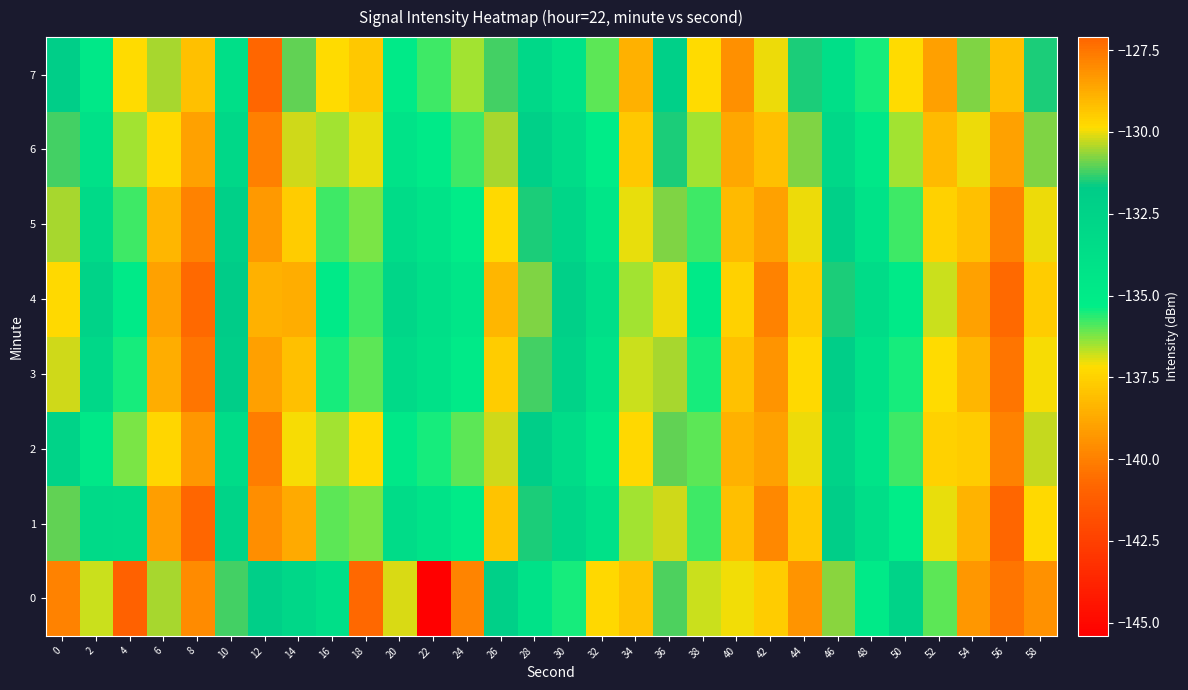

Rank the series by their maximum value, from highest to lowest.

1, 4, 3, 0, 2, 5, 6, 7